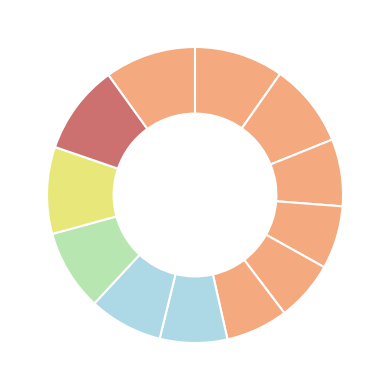

How many slices are in this pie chart?

12